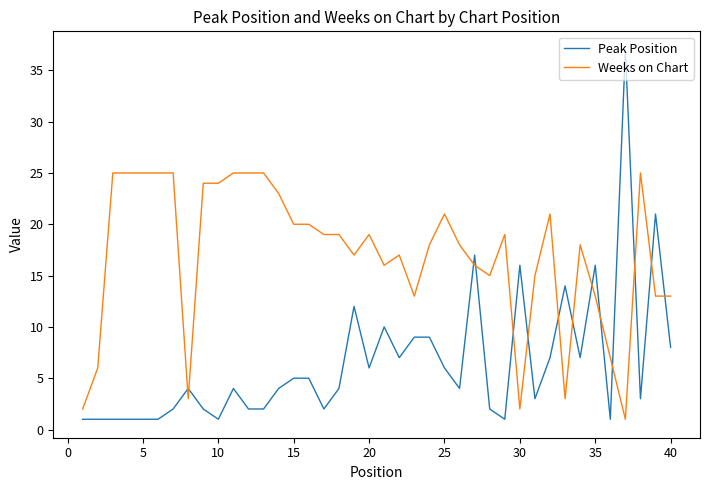

List the series in order of their overall mean, highest first.

Weeks on Chart, Peak Position